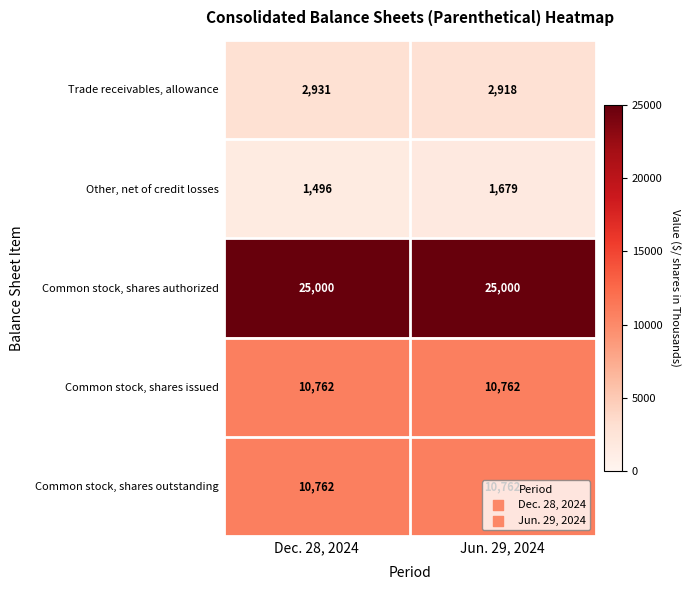

What is the greatest value displayed?

25000